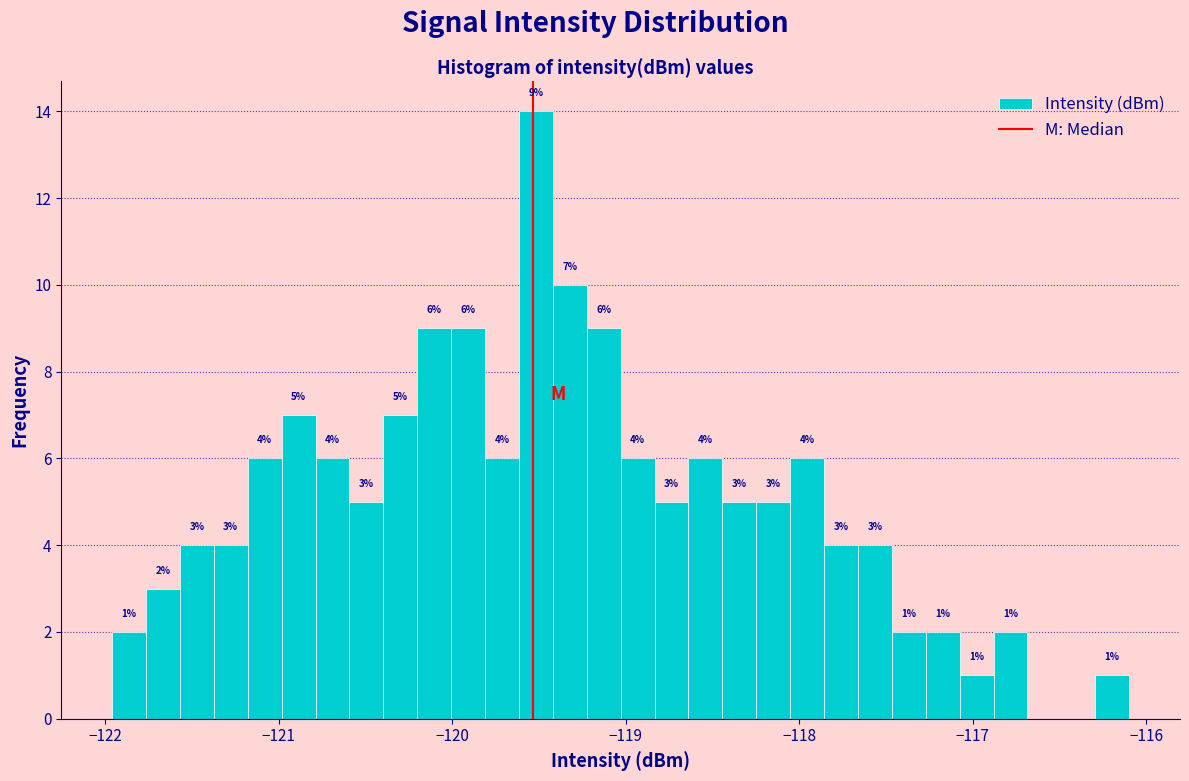

Around what value on the x-axis is the tallest bar? Give the approximate position of its centre, as read against the axis.

-119.5